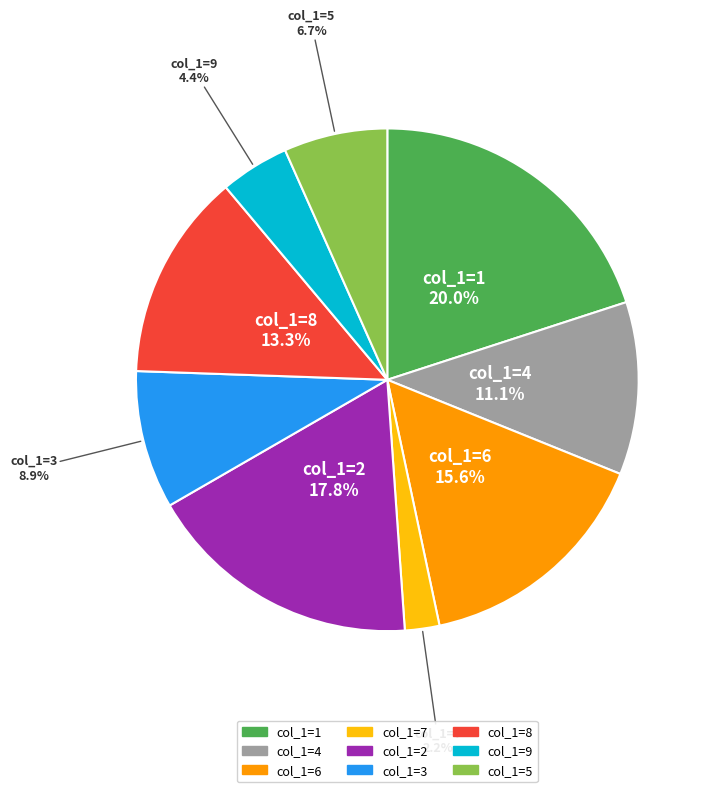

Is there a majority slice in this chart?

No